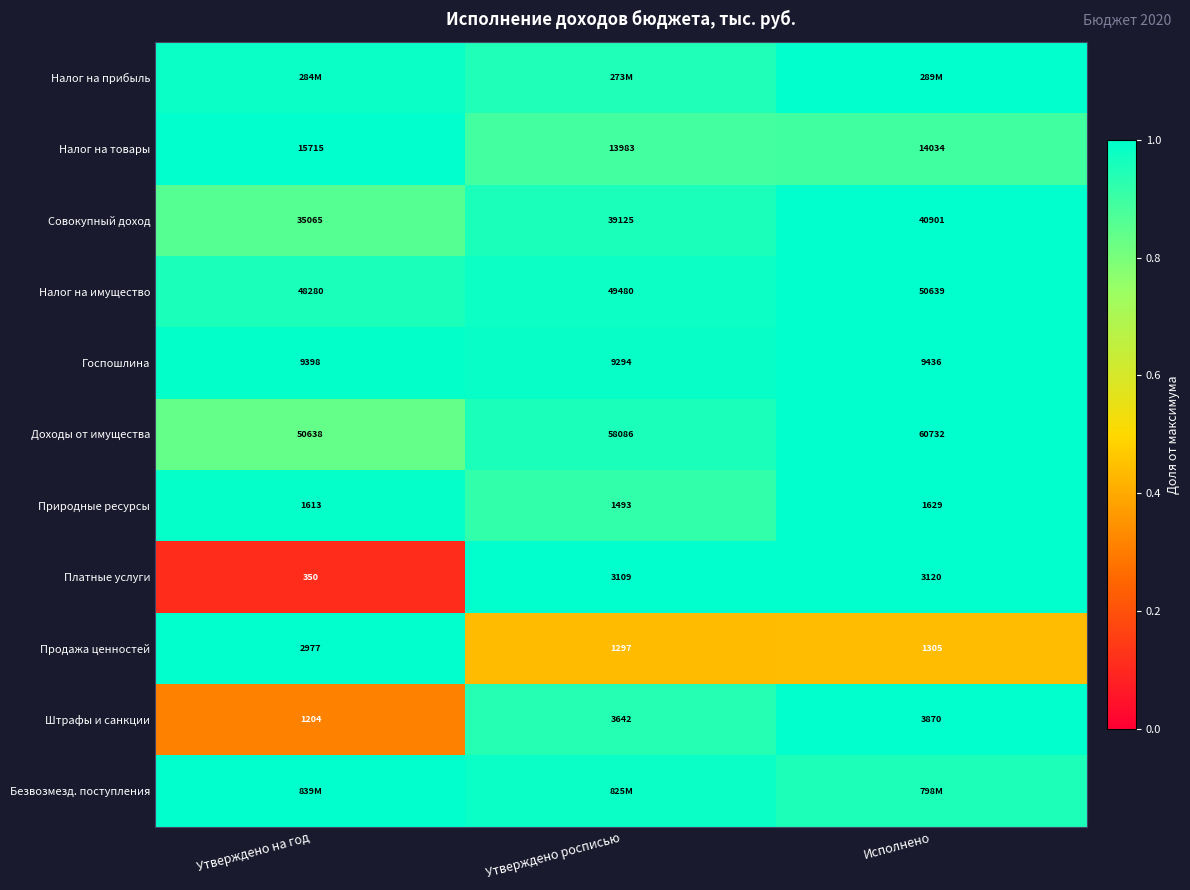

What is the difference between the highest and lowest values at Утверждено росписью?

0.6